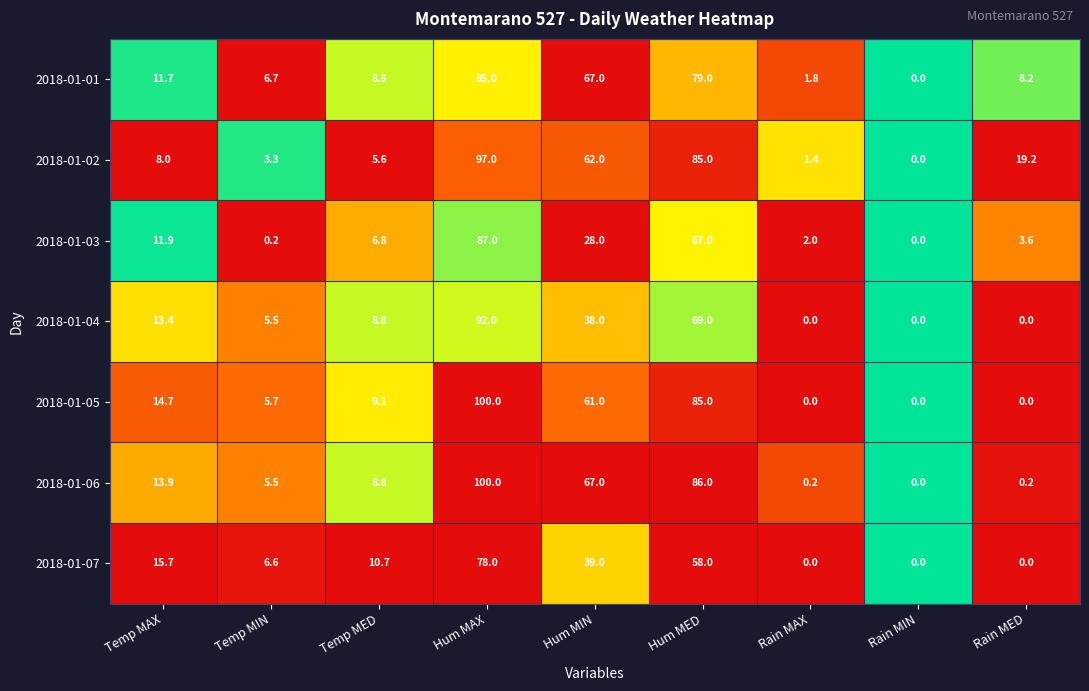

Is it true that 2018-01-03 equals 28.0 at Hum MIN?

True